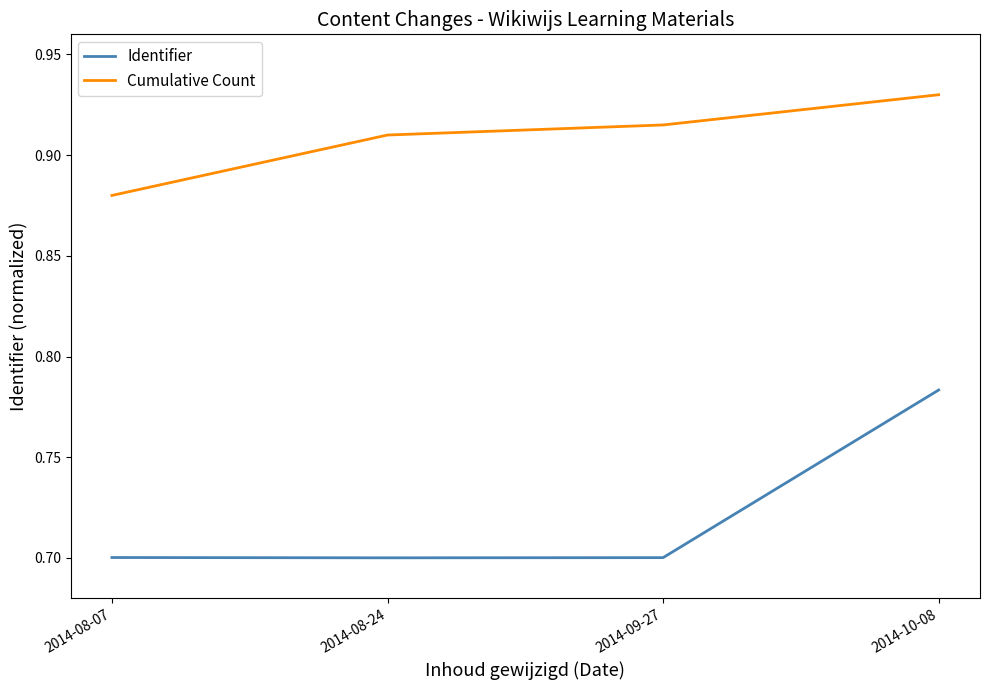

True or false: Identifier and Cumulative Count intersect in this chart.

False